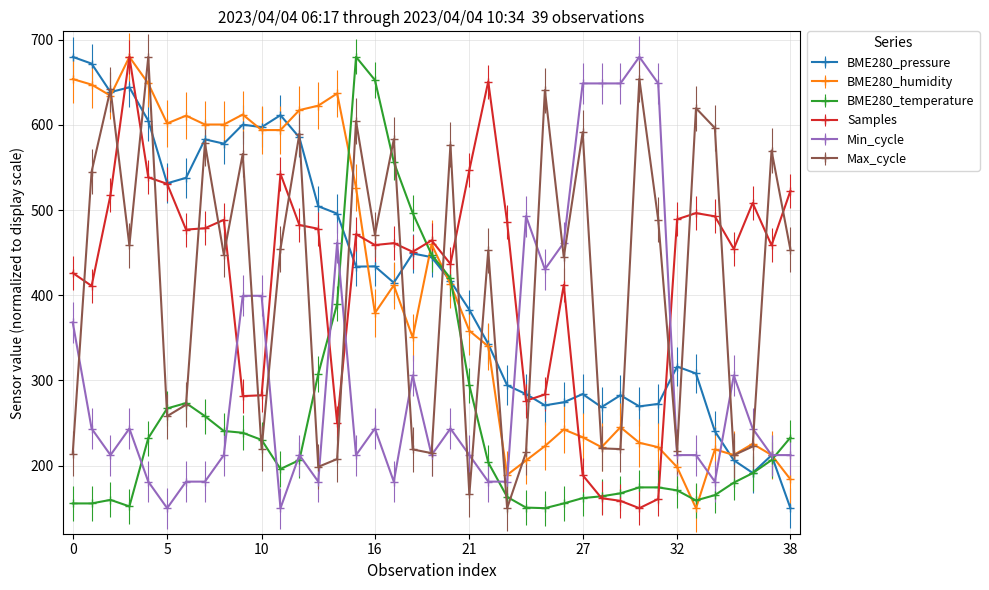

What is the minimum value shown in the chart?

150.0